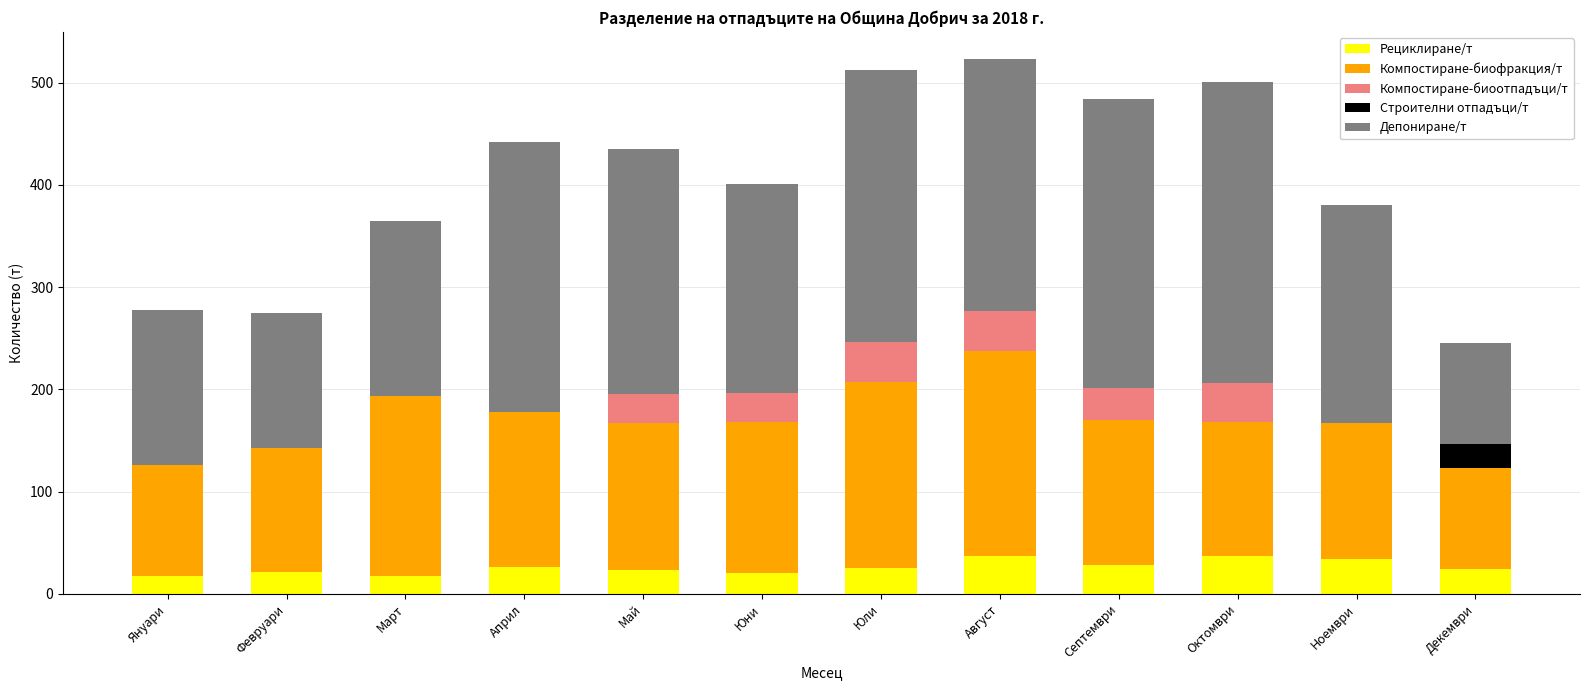

What is the approximate value of Рециклиране/т at Септември?

27.8